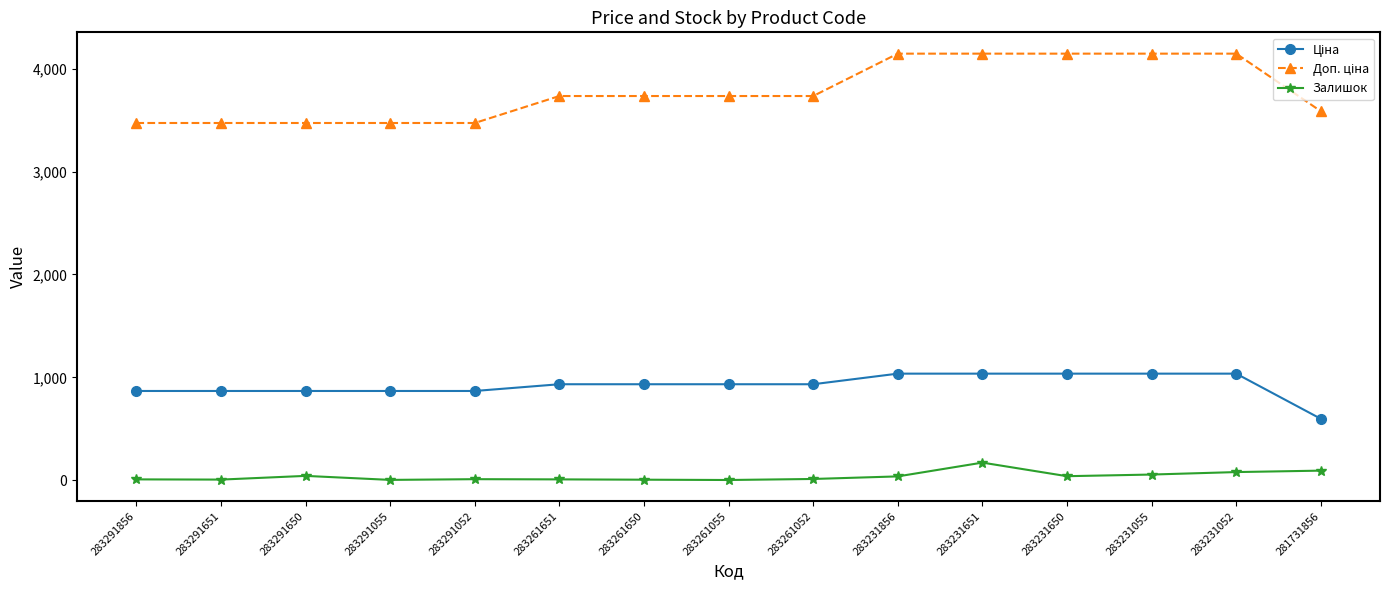

What is the average value of the Залишок series?

39.0